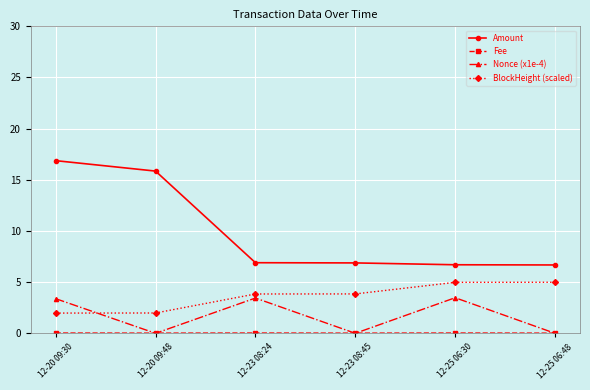

The value of Amount at 12-25 06:30 is 2.9. True or false?

False